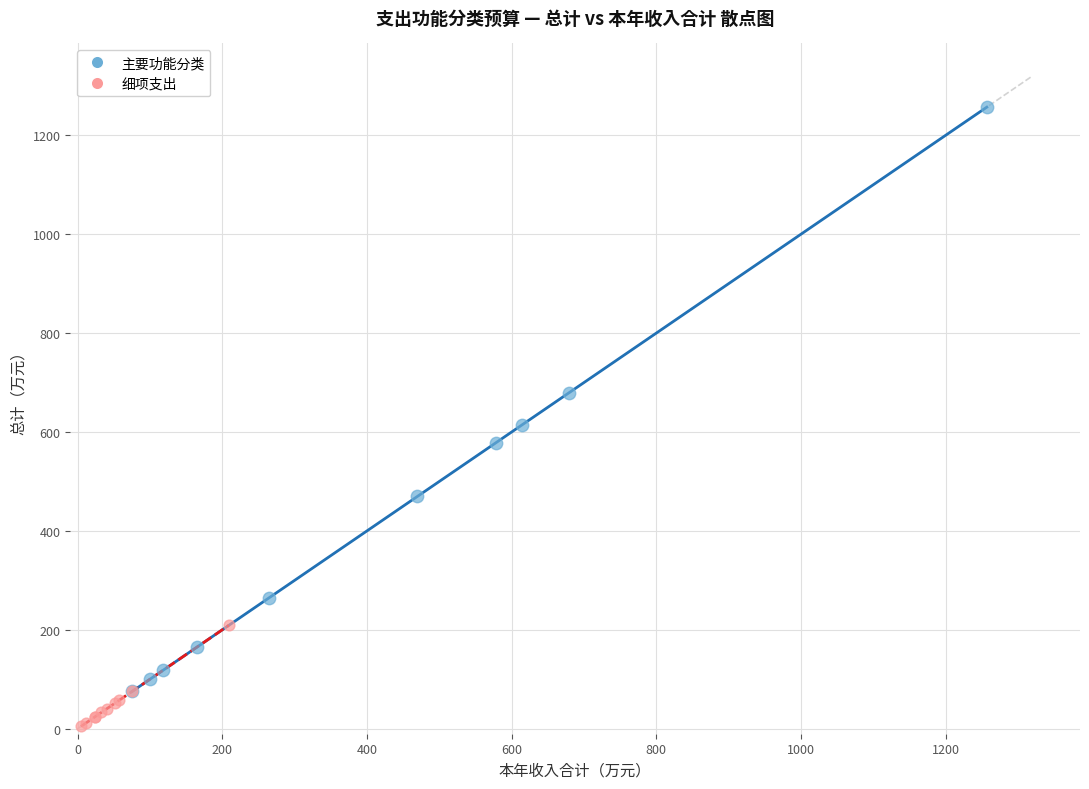

Which series reaches the minimum Y coordinate?

细项支出